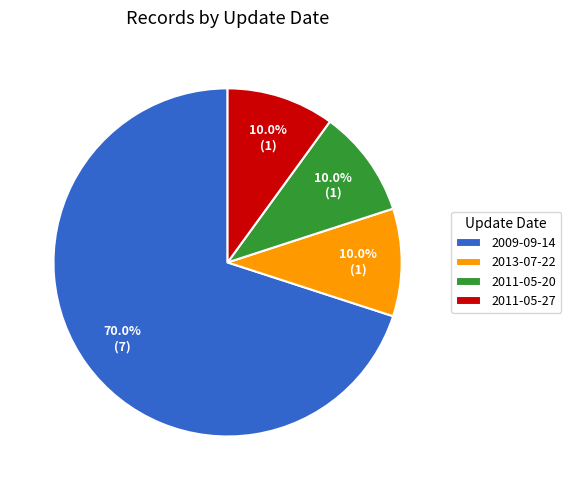

What percentage is the 2009-09-14 slice, to the nearest percent?

70%